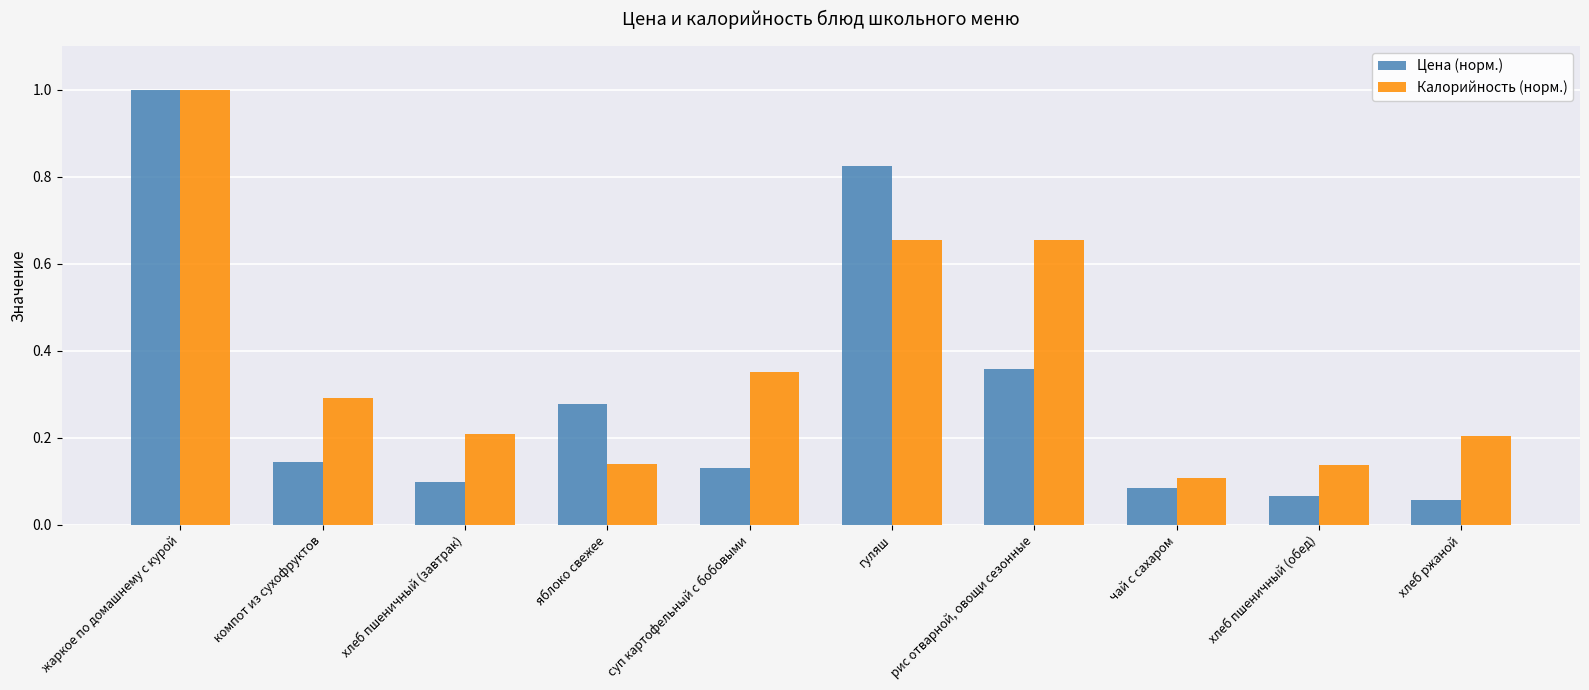

Which series changed the most between гуляш and хлеб ржаной?

Цена (норм.)